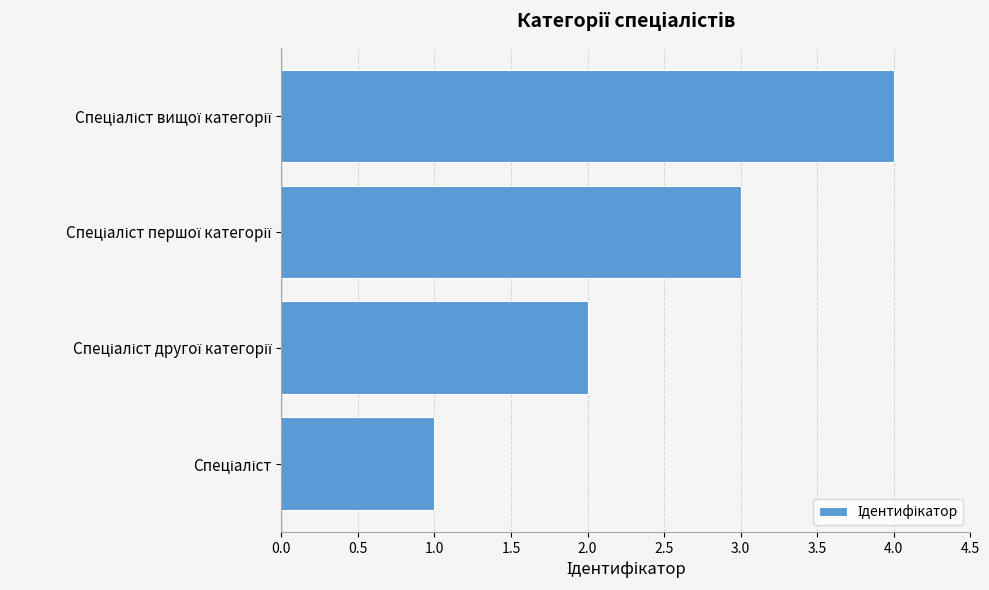

What is the greatest value displayed?

4